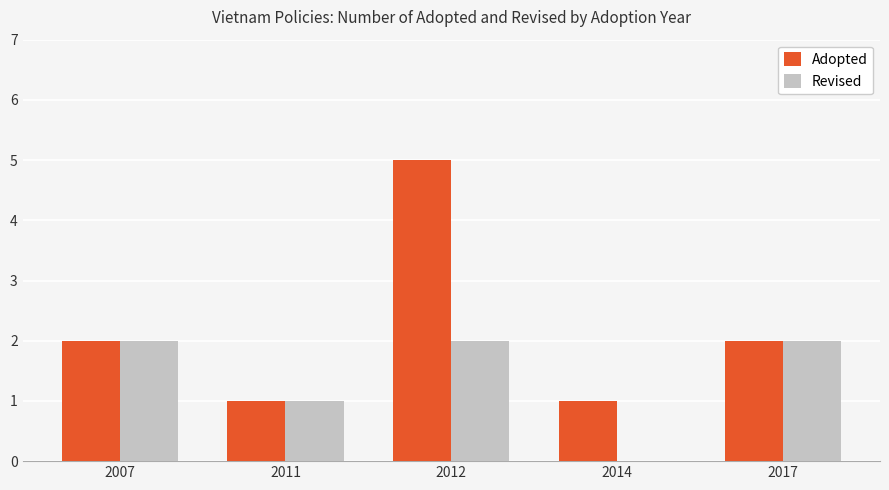

Is the value of Adopted at 2007 greater than the value of Revised at 2014?

Yes